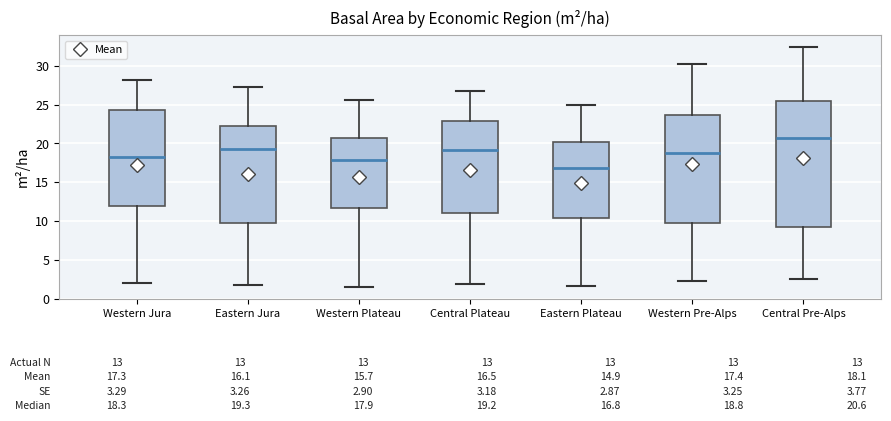

Which box's median line is the lowest?

Eastern Plateau